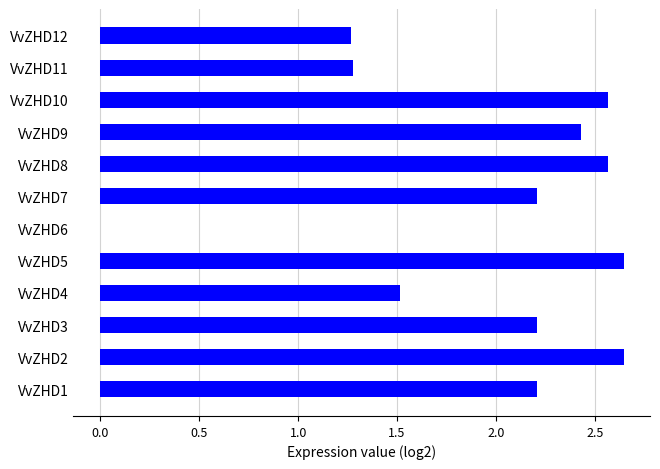

Is it true that the value at VvZHD5 is 1.1?

False